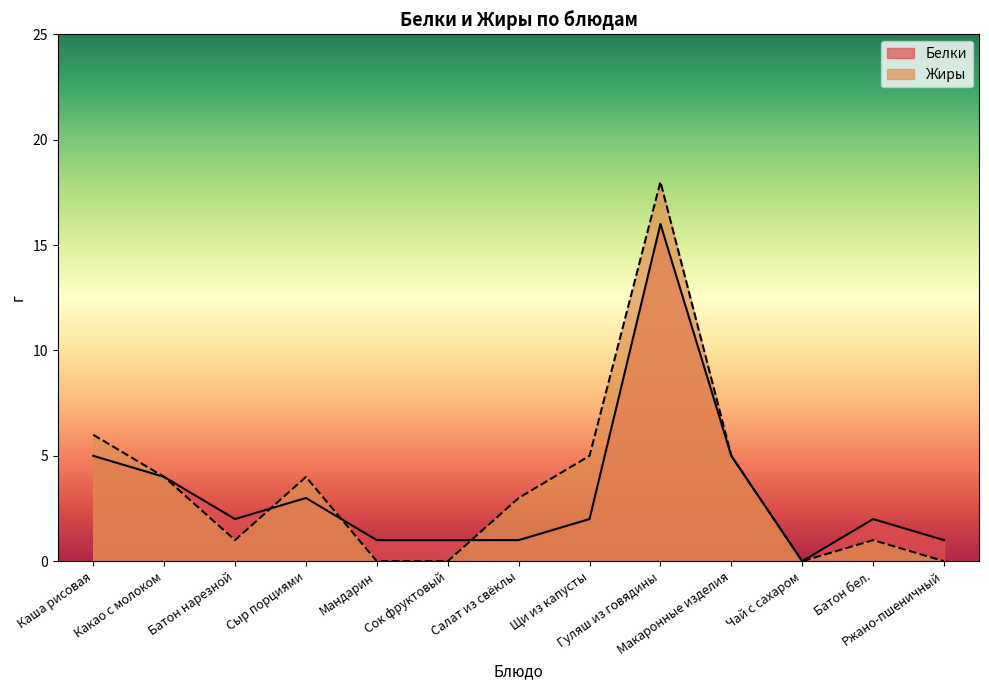

Which series has the largest total across all categories?

Жиры